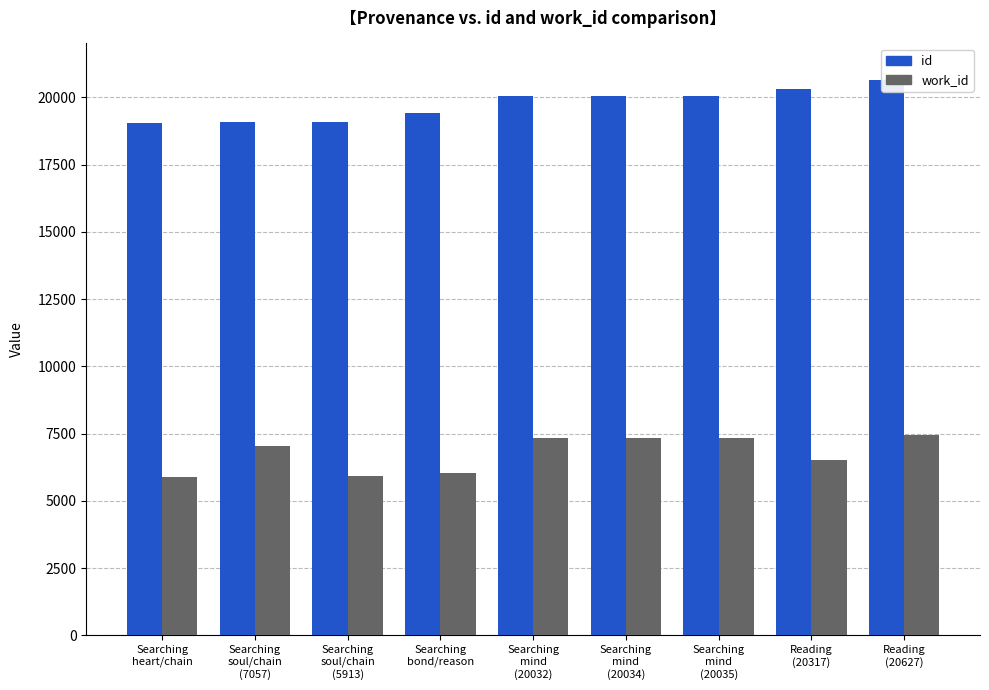

Count the number of categories in the chart.

9